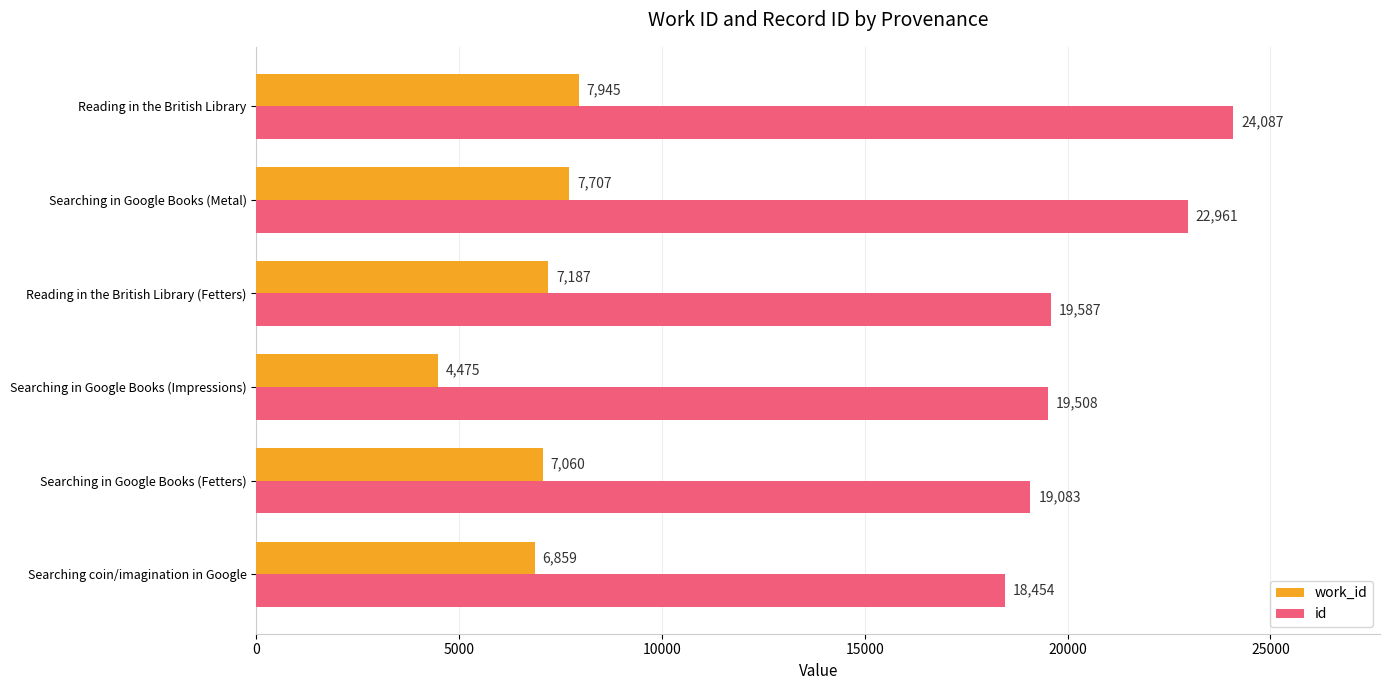

Which series has the largest total across all categories?

id